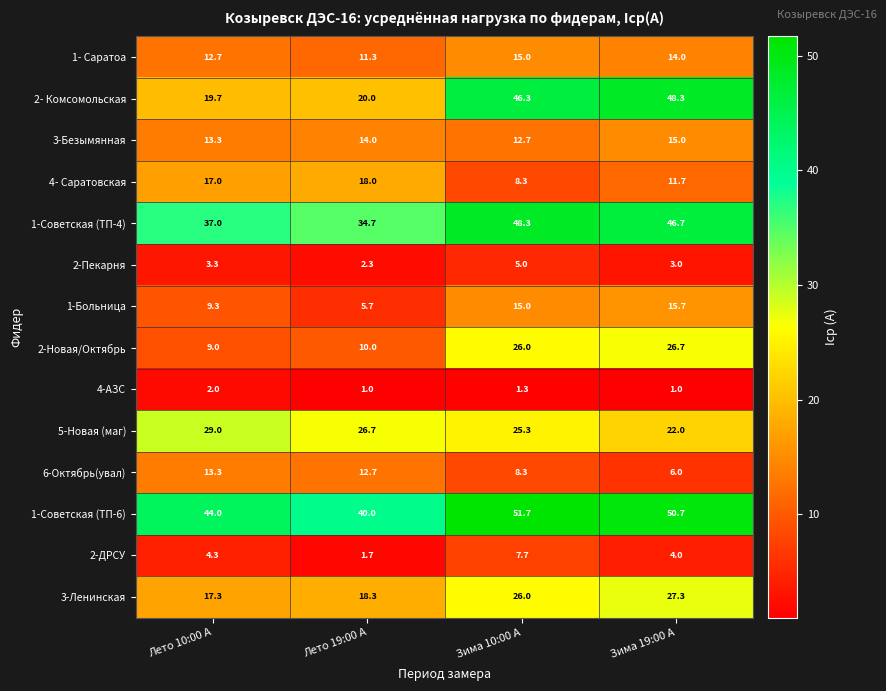

Which category has the lowest value in the 1-Советская (ТП-6) series?

Лето 19:00 A